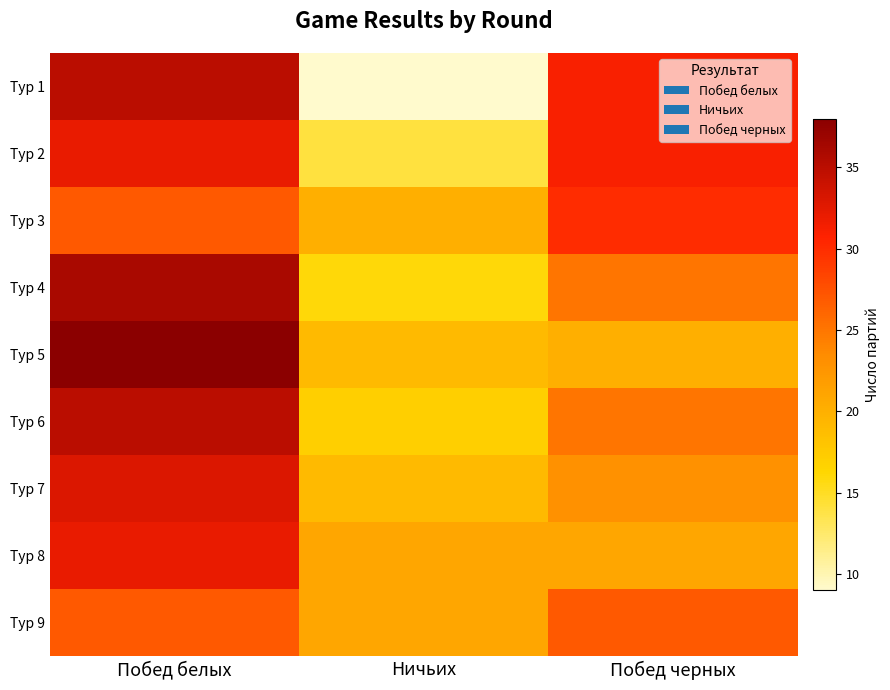

At which category is the sum across all series the highest?

Побед белых